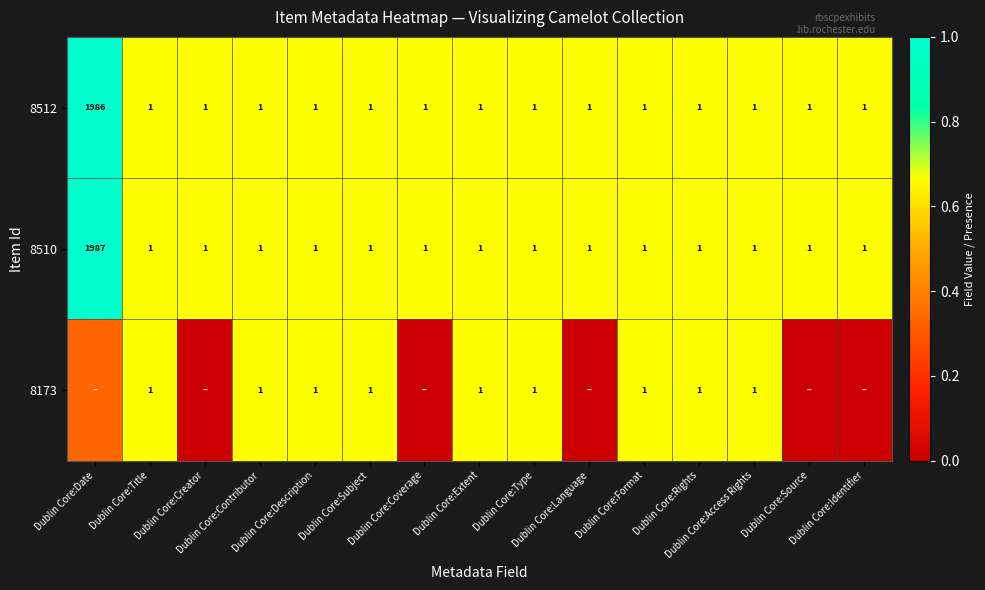

Which category has the lowest value across all series?

Dublin Core:Creator